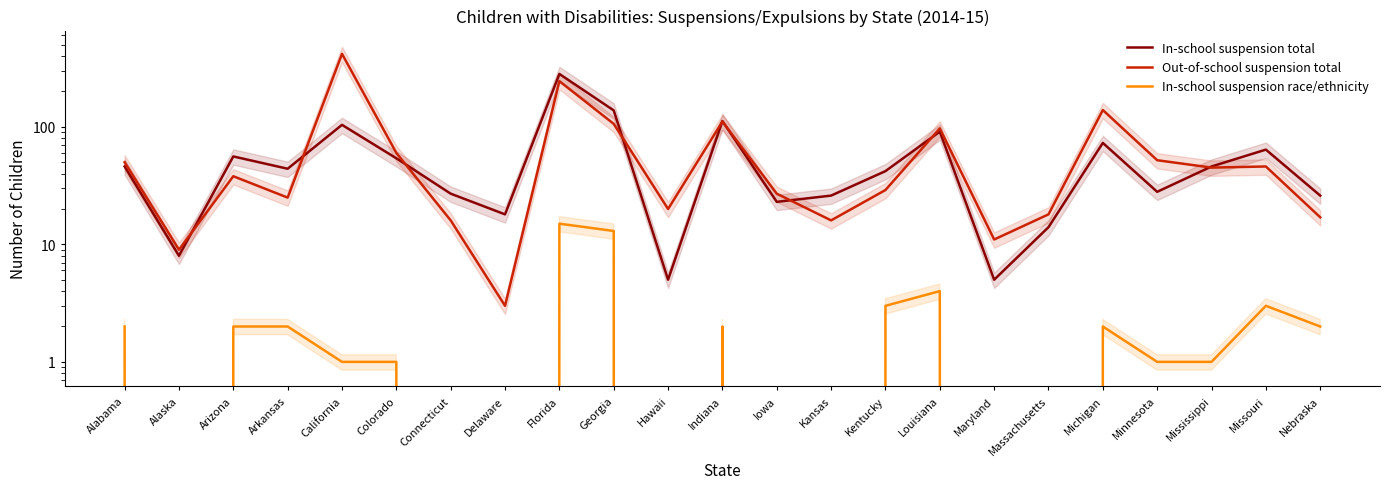

What is the difference between the second highest and minimum values in the In-school suspension total series?

133